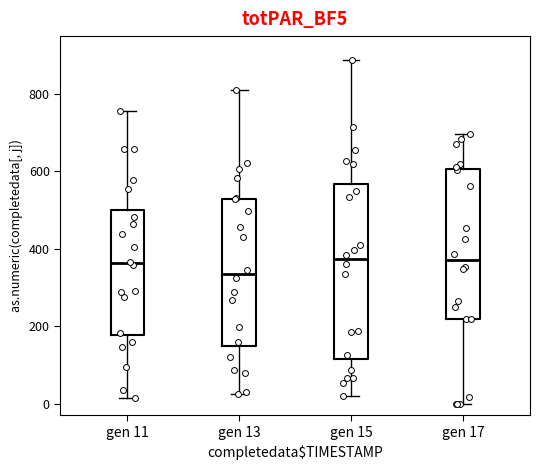

Where is the lower edge of the box for gen 17 on the y-axis? The values are not printed on the chart, so give them approximately, as read against the axis.

220